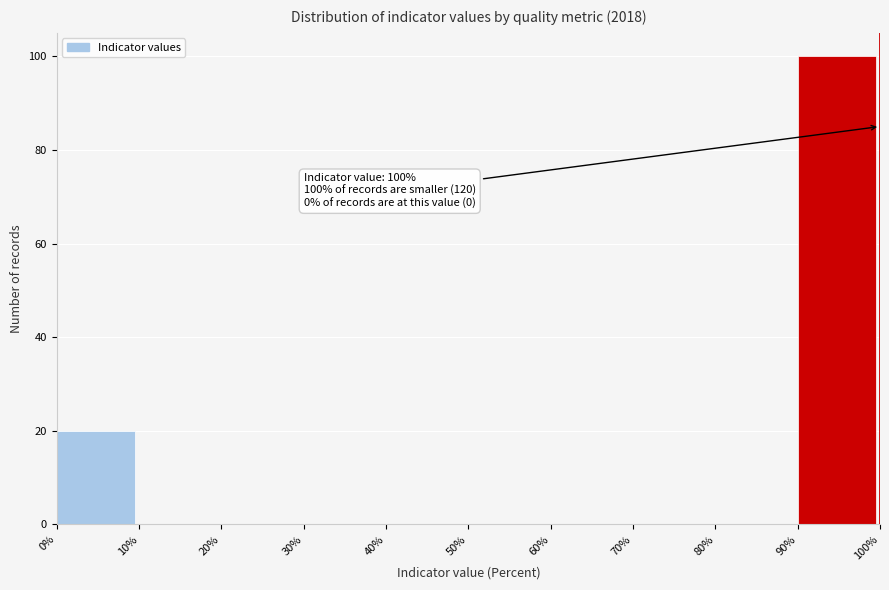

Which range on the x-axis has the tallest bar?

90% to 100%